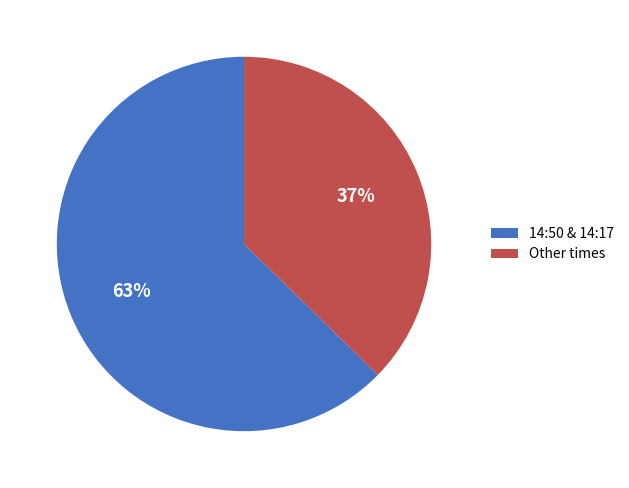

To the nearest percent, what is the average slice percentage?

50%